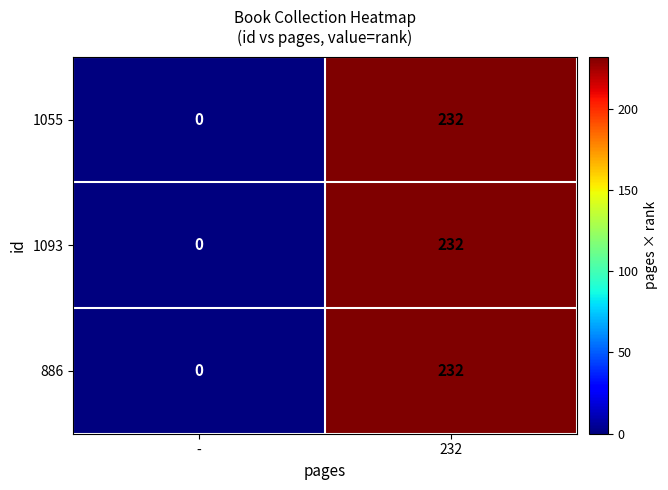

At which label is 1093 closest to 116?

-